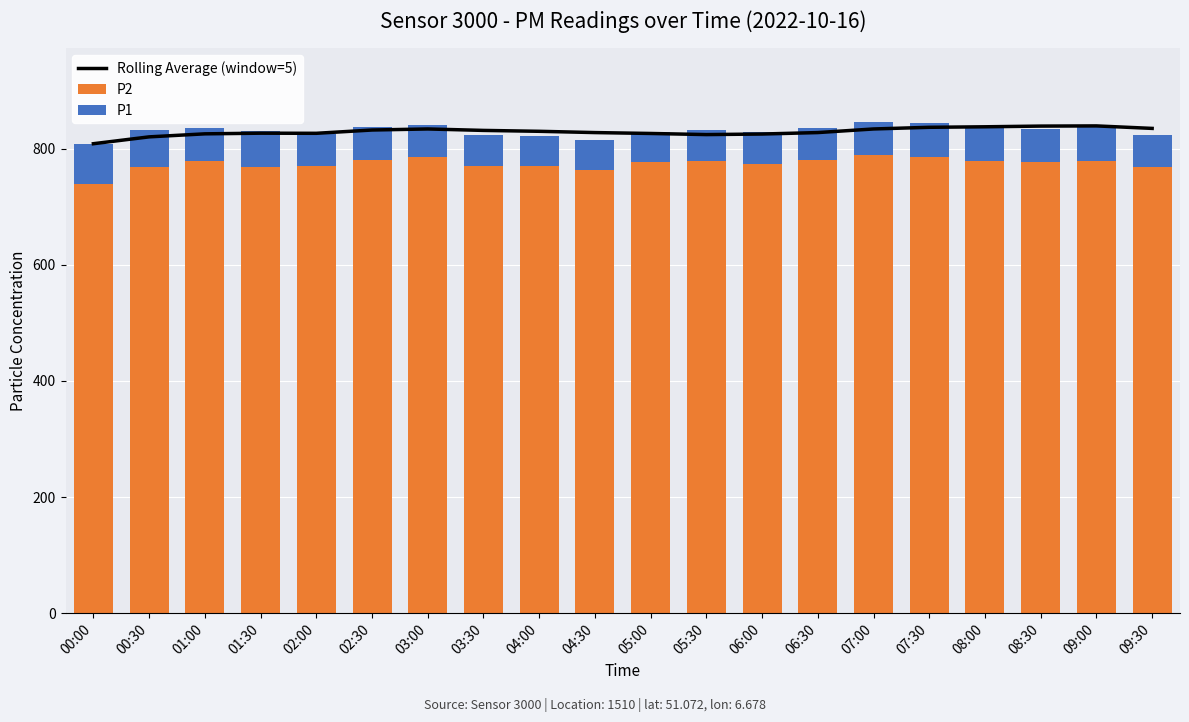

At which label is P2 closest to 764?

04:30